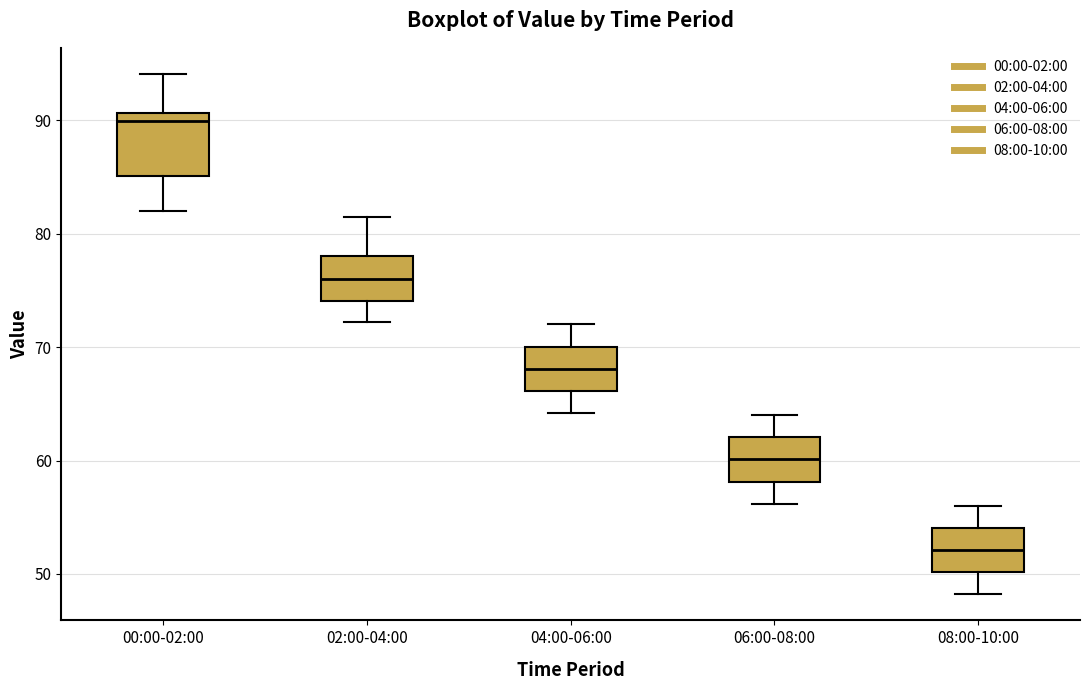

Which box has the lowest median line?

08:00-10:00